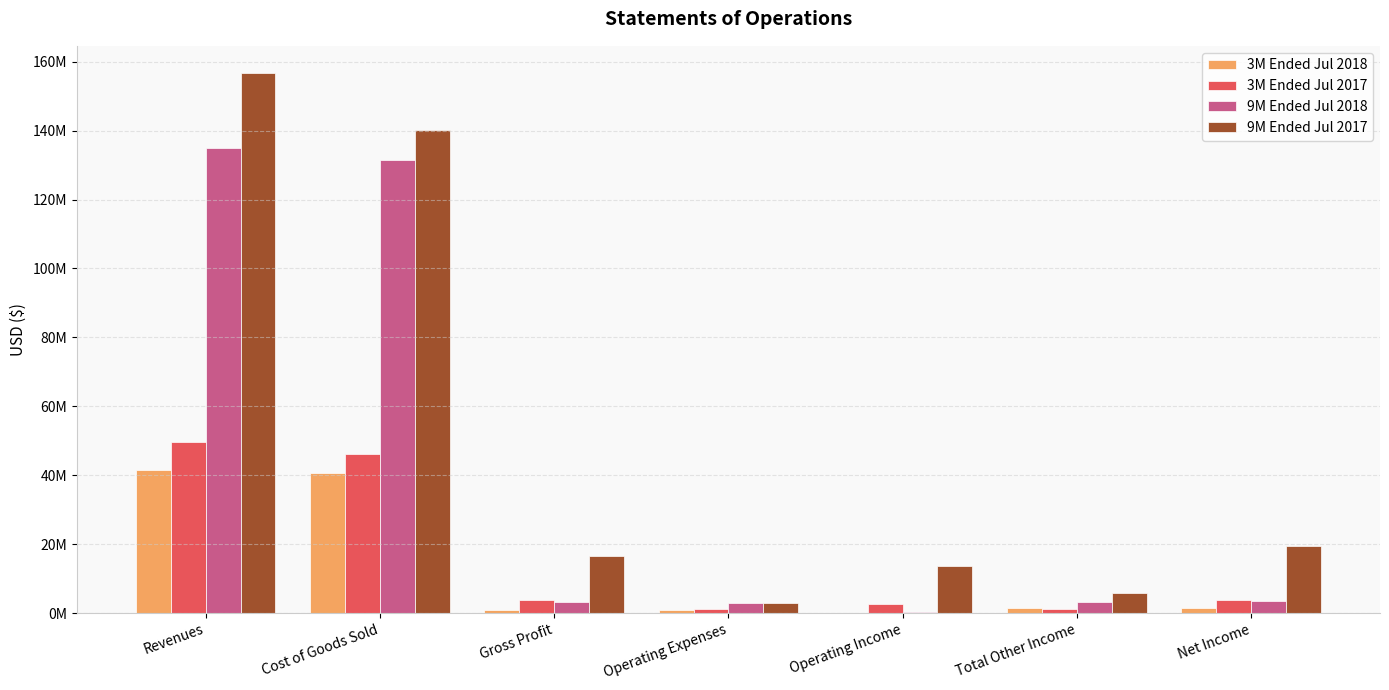

What is the label of the 1st bar from the left?

Revenues